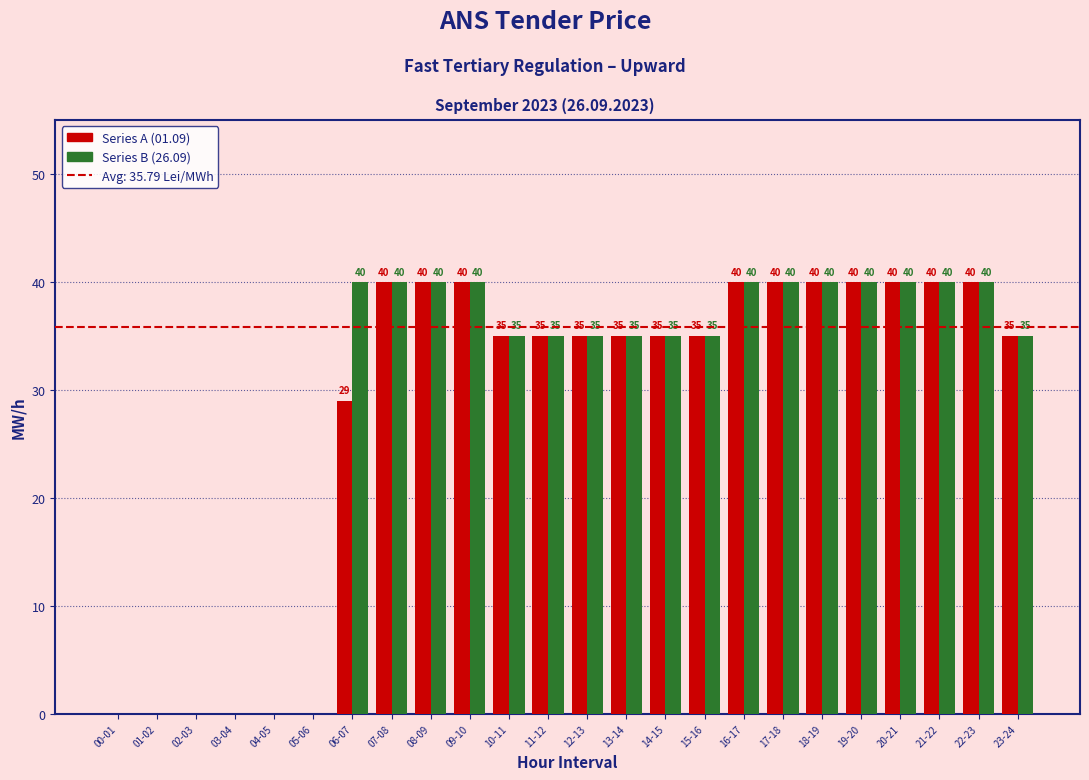

What is the maximum value shown in the chart?

40